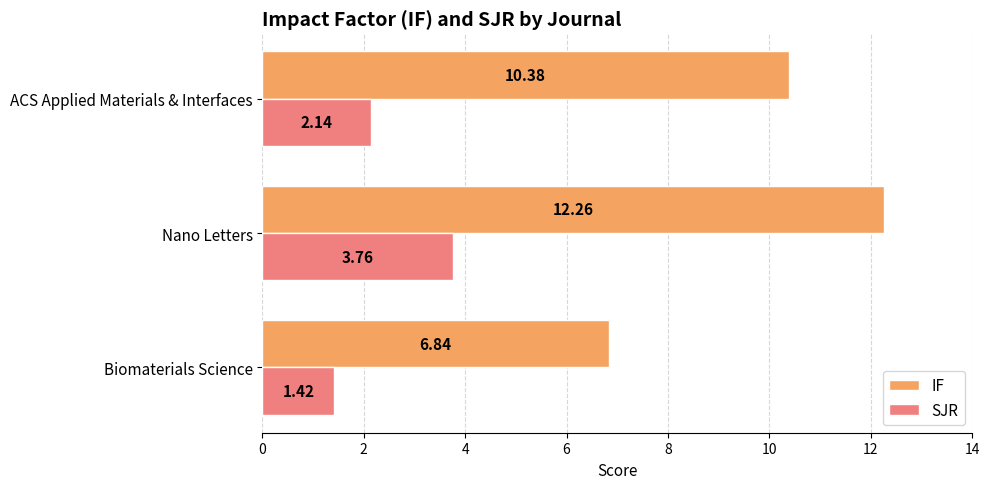

At which label does SJR reach its peak?

Nano Letters